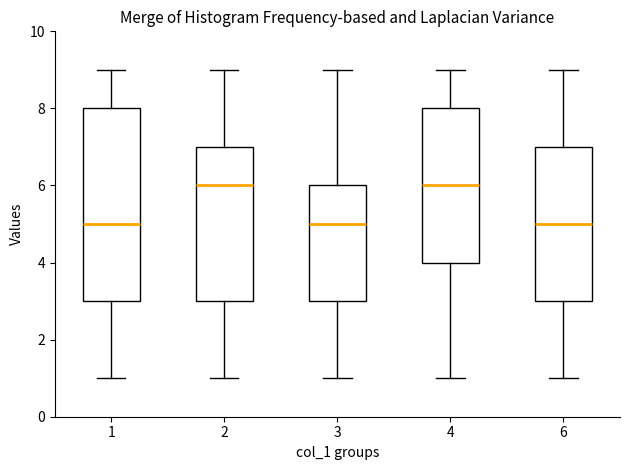

Where does the lower whisker of the box at x = 3 end on the y-axis? The values are not printed on the chart, so give them approximately, as read against the axis.

1